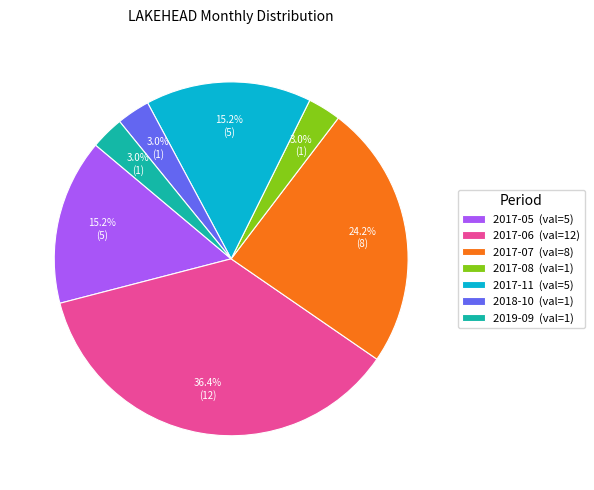

What is the largest slice in the pie chart?

2017-06